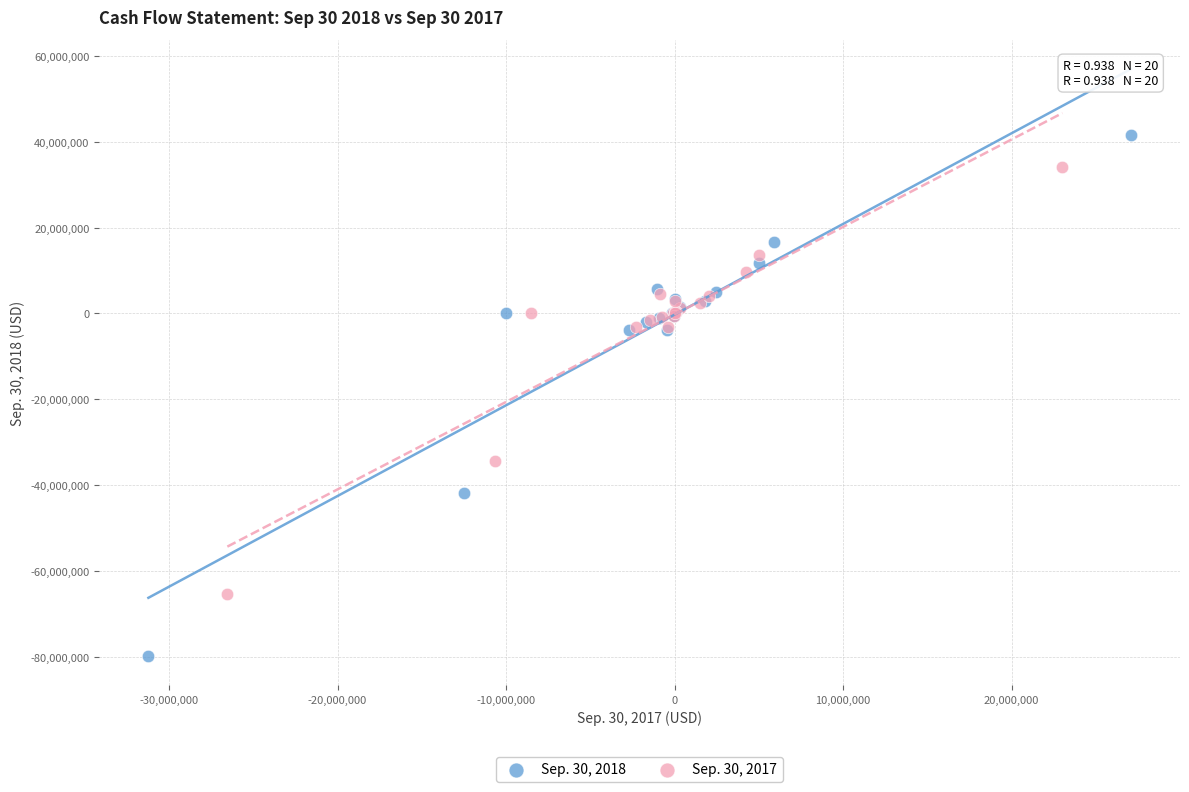

What are all the series names shown in the legend?

Sep. 30, 2018, Sep. 30, 2017